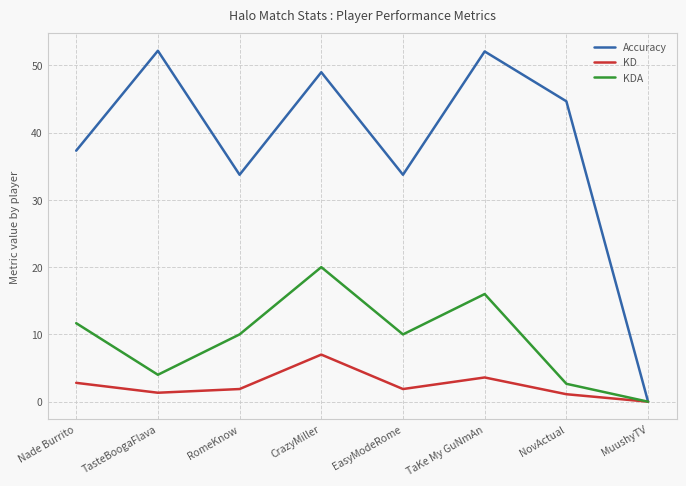

Which series has the largest total across all categories?

Accuracy